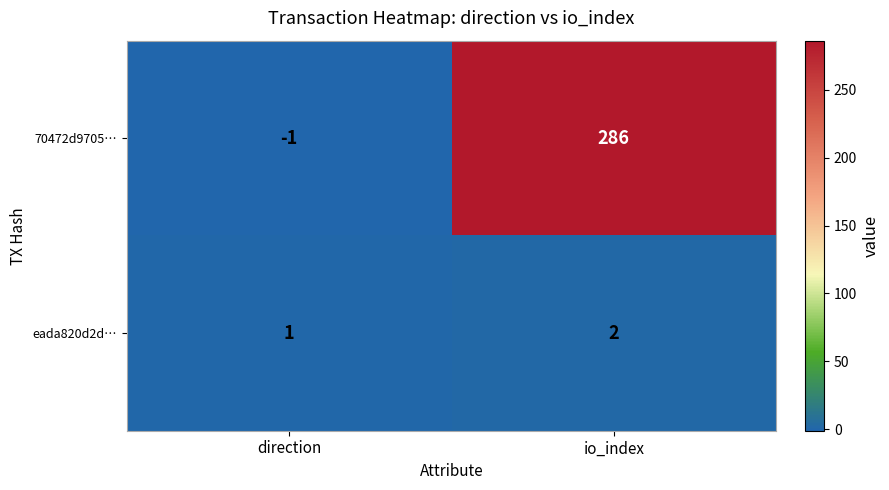

Which series has the widest spread of values?

70472d9705…